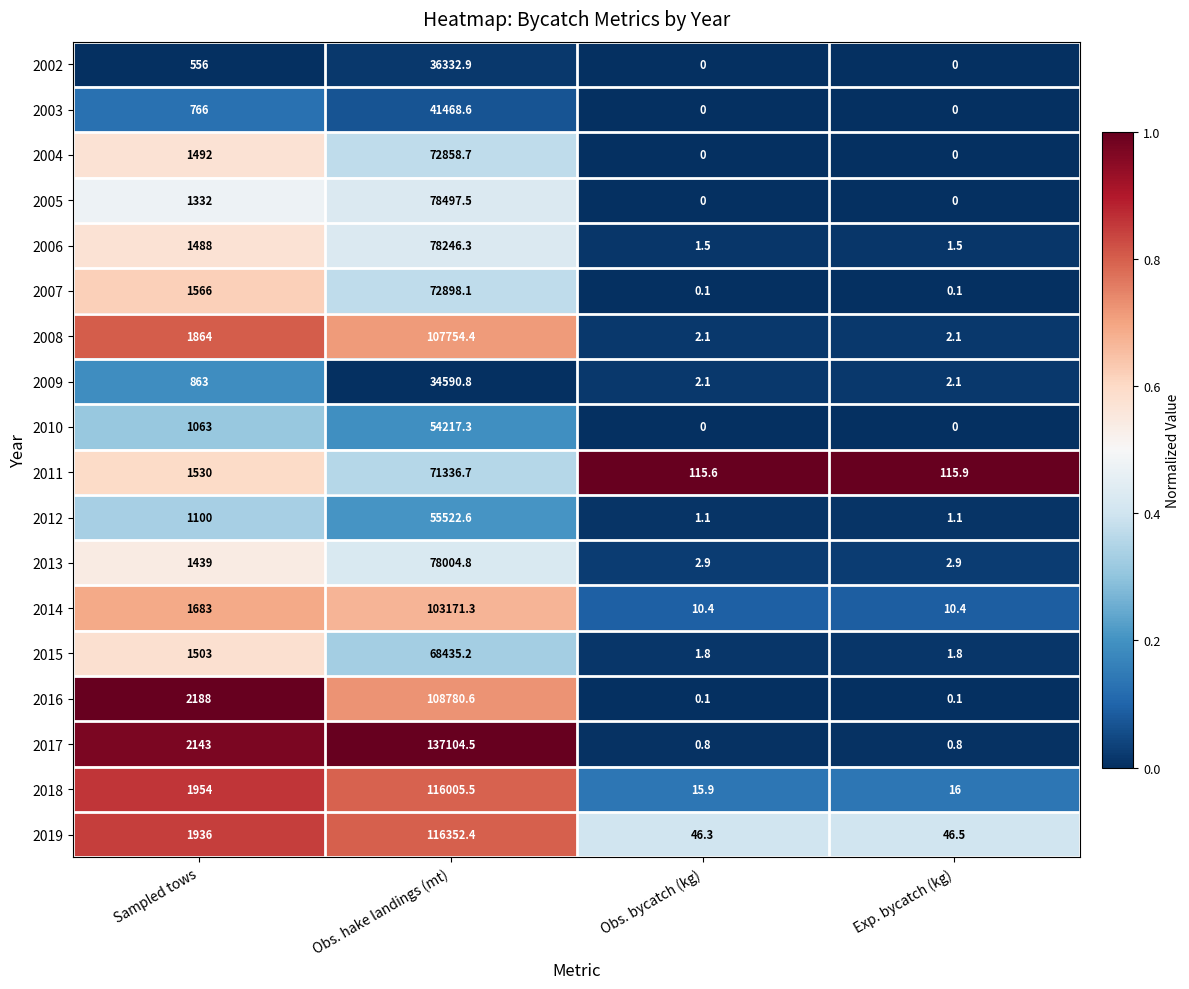

Is it true that 2005 equals -25534.5 at Exp. bycatch (kg)?

False